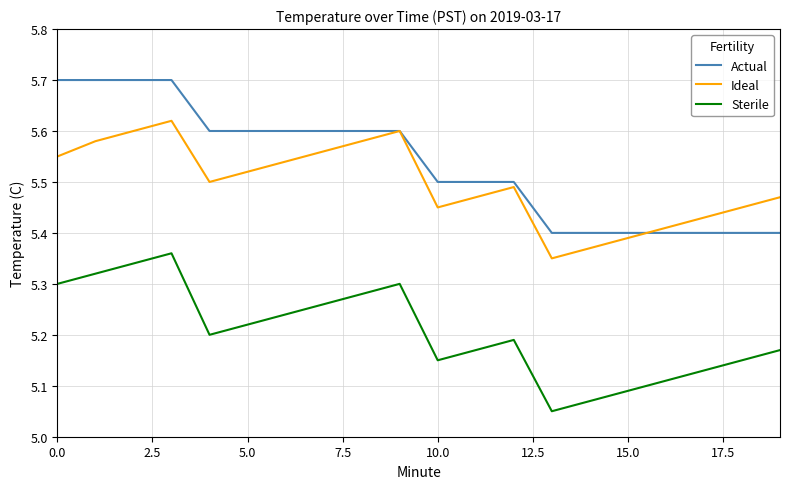

True or false: Ideal and Sterile intersect in this chart.

False